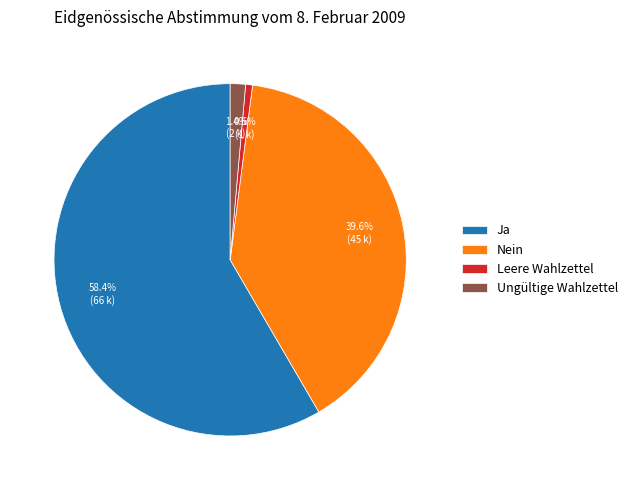

Rank the categories by value from highest to lowest.

Ja, Nein, Ungültige Wahlzettel, Leere Wahlzettel